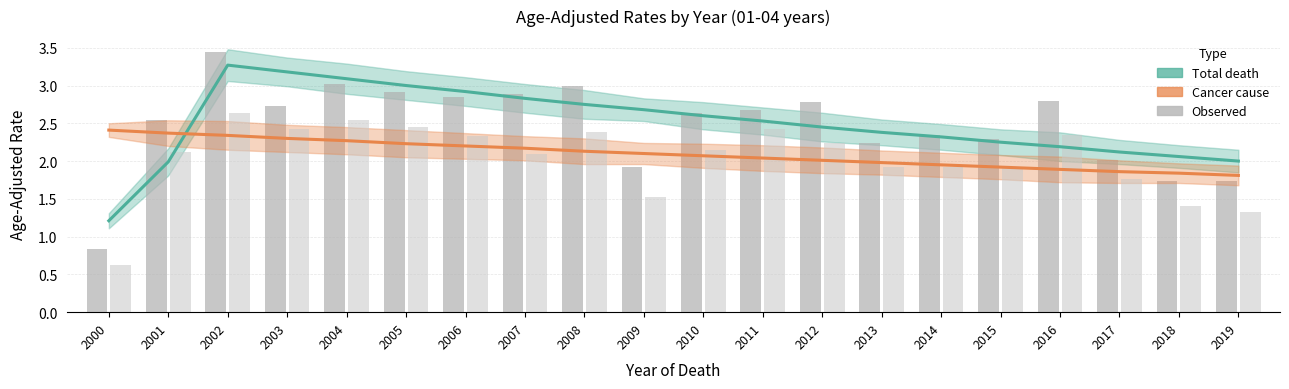

Reading left to right, transcribe all the data shown in this chart.

Total death - Modeled: 2000=1.2	2001=2.0	2002=3.3	2003=3.2	2004=3.1	2005=3.0	2006=2.9	2007=2.8	2008=2.8	2009=2.7	2010=2.6	2011=2.5	2012=2.5	2013=2.4	2014=2.3	2015=2.2	2016=2.2	2017=2.1	2018=2.1	2019=2.0
Cancer cause - Modeled: 2000=2.4	2001=2.4	2002=2.3	2003=2.3	2004=2.3	2005=2.2	2006=2.2	2007=2.2	2008=2.1	2009=2.1	2010=2.1	2011=2.0	2012=2.0	2013=2.0	2014=1.9	2015=1.9	2016=1.9	2017=1.9	2018=1.8	2019=1.8
Total death - Observed: 2000=0.8	2001=2.5	2002=3.4	2003=2.7	2004=3.0	2005=2.9	2006=2.9	2007=2.9	2008=3.0	2009=1.9	2010=2.6	2011=2.7	2012=2.8	2013=2.2	2014=2.4	2015=2.3	2016=2.8	2017=2.0	2018=1.7	2019=1.7
Cancer cause - Observed: 2000=0.6	2001=2.1	2002=2.6	2003=2.4	2004=2.5	2005=2.5	2006=2.3	2007=2.1	2008=2.4	2009=1.5	2010=2.1	2011=2.4	2012=2.2	2013=1.9	2014=1.9	2015=1.9	2016=2.3	2017=1.8	2018=1.4	2019=1.3